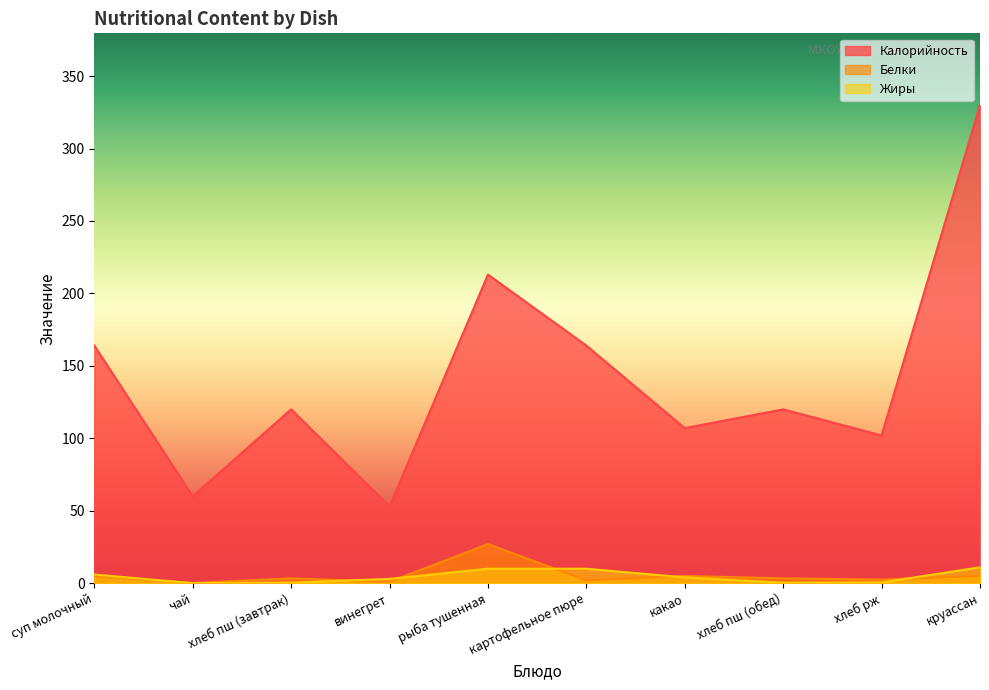

At which label does Жиры reach its minimum?

чай